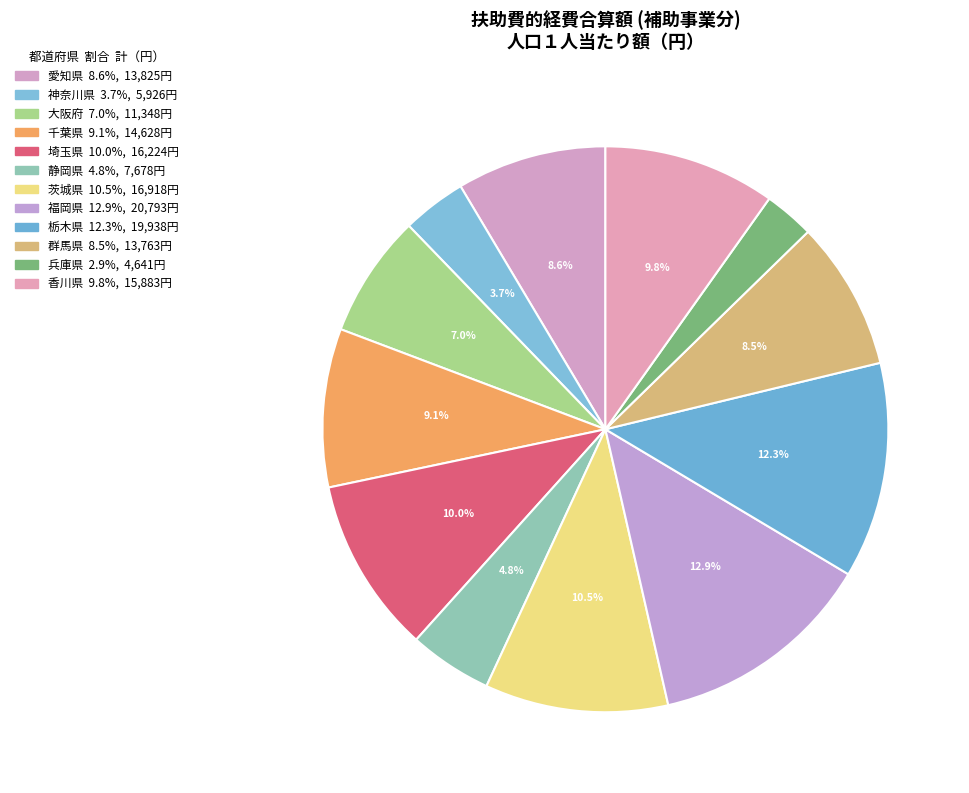

Between 神奈川県 and 埼玉県, which is larger?

埼玉県